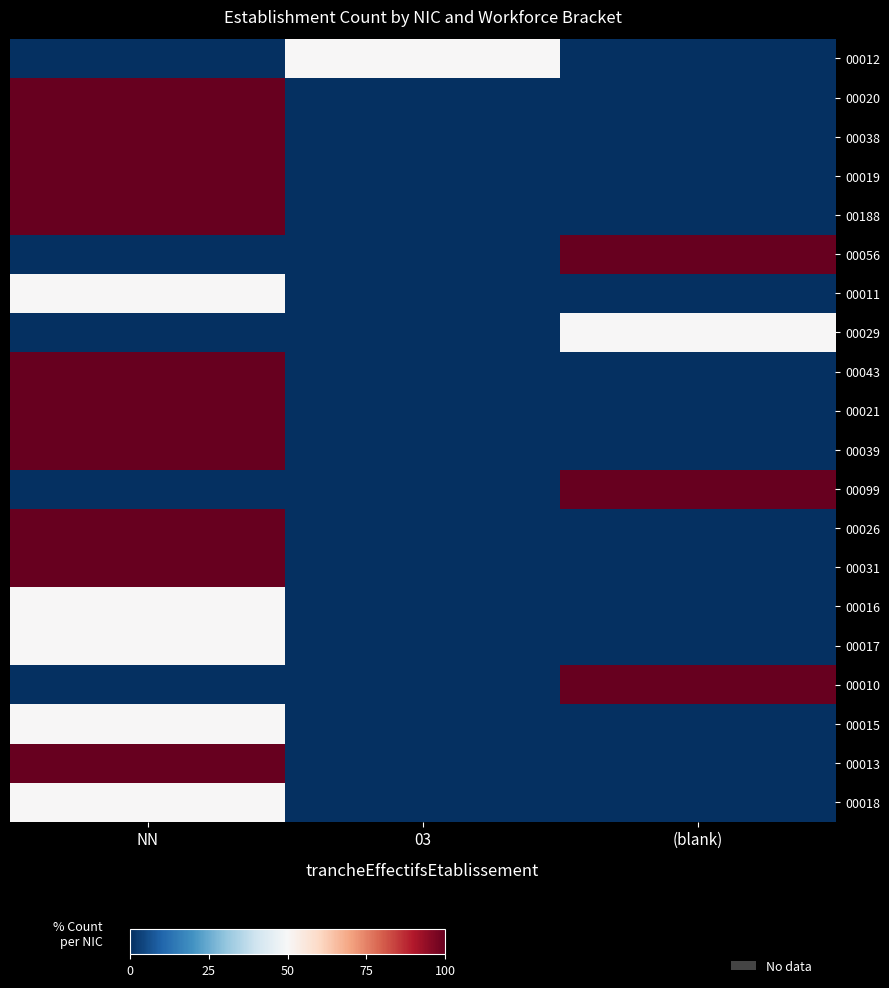

At which category is the sum across all series the highest?

NN